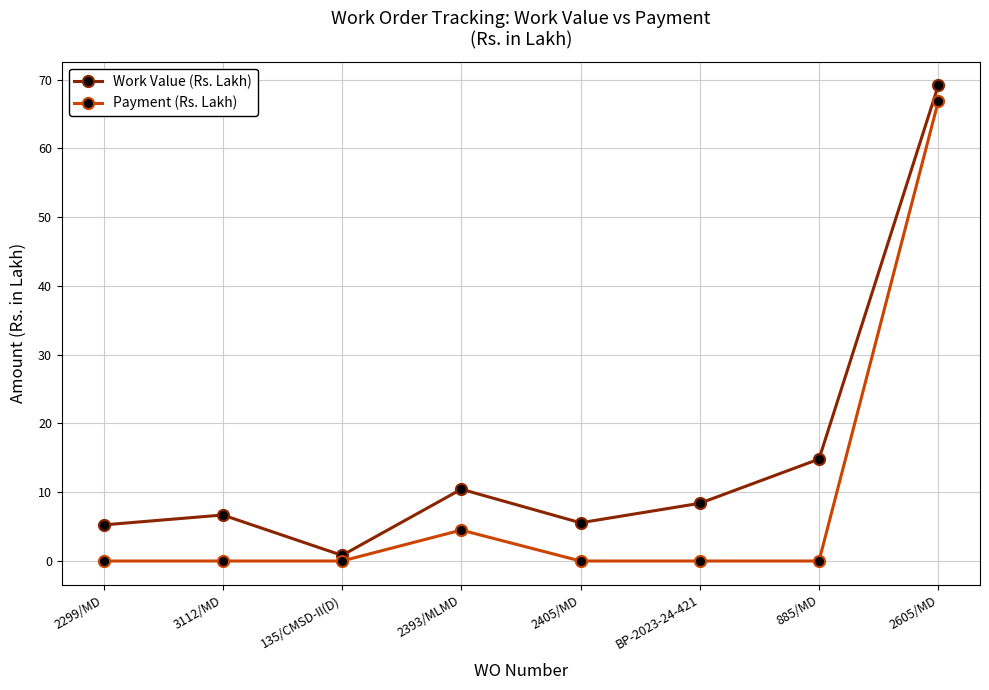

Does the chart display data point markers on the line(s)?

Yes